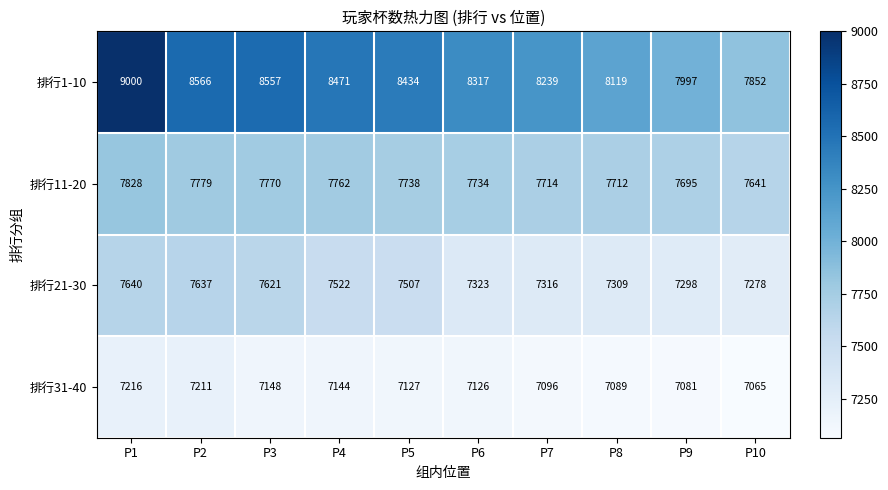

What is the sum of all 排行31-40 values?

71303